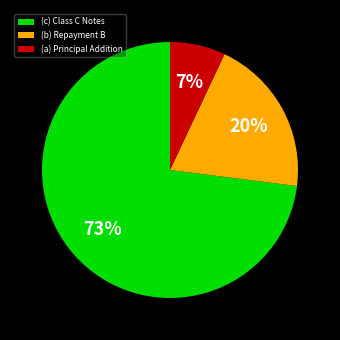

Do (c) Class C Notes and (b) Repayment B together represent more than half of the pie?

Yes